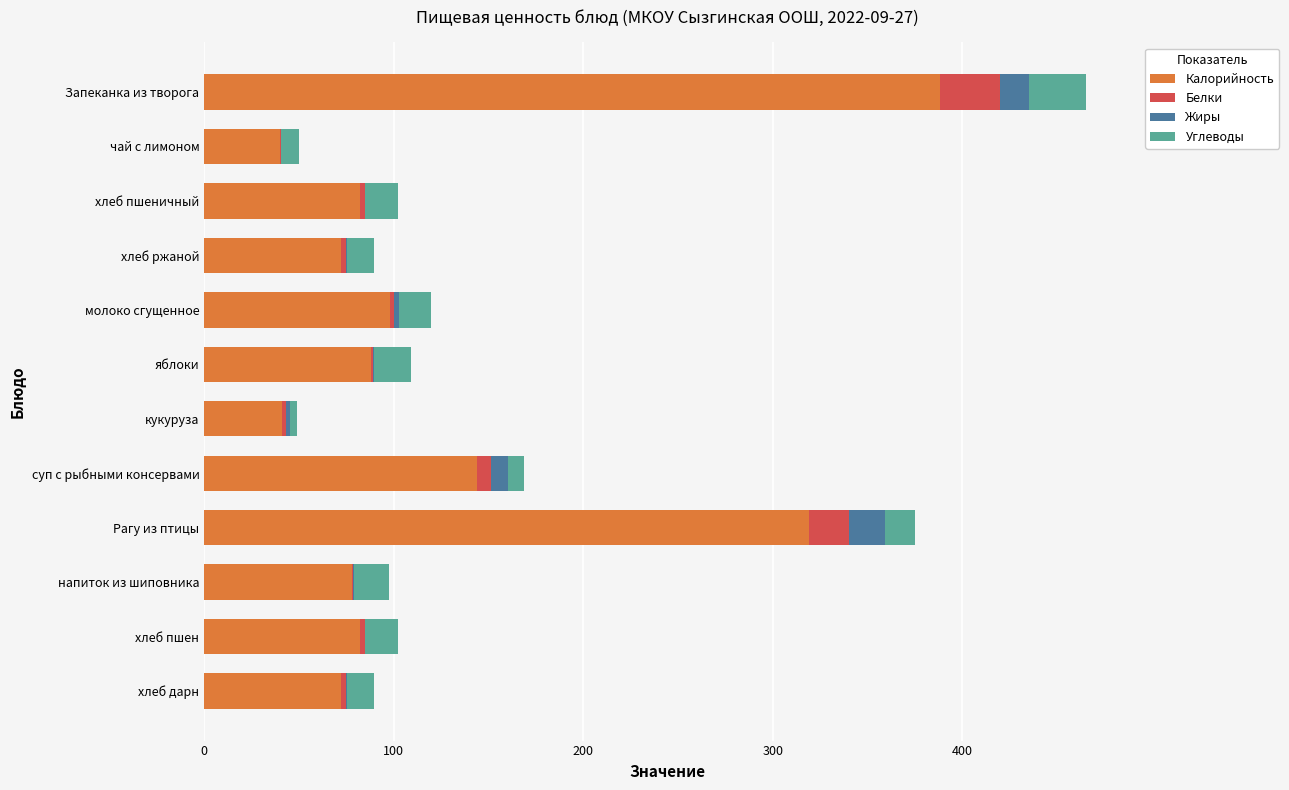

What is the maximum value for Калорийность?

388.0